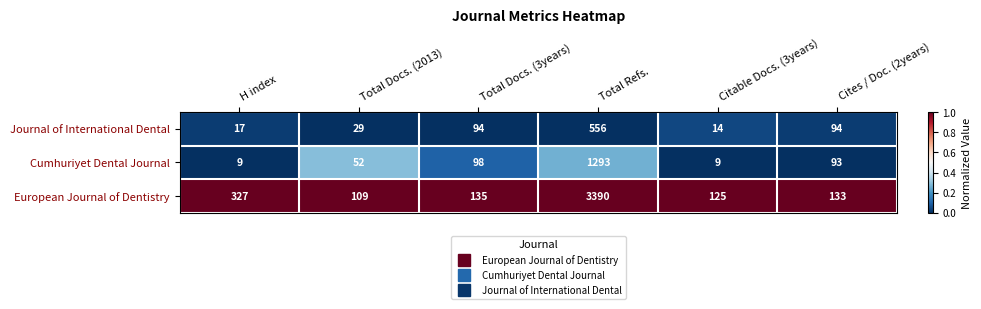

Which series has the largest total across all categories?

European Journal of Dentistry